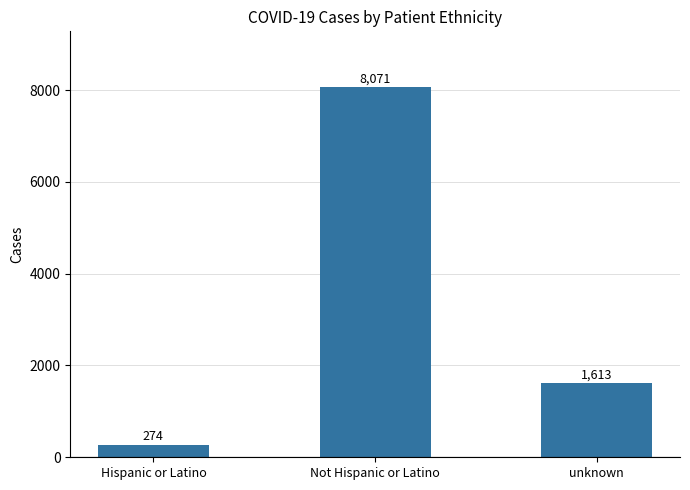

Which has a higher value, Hispanic or Latino or Not Hispanic or Latino?

Not Hispanic or Latino